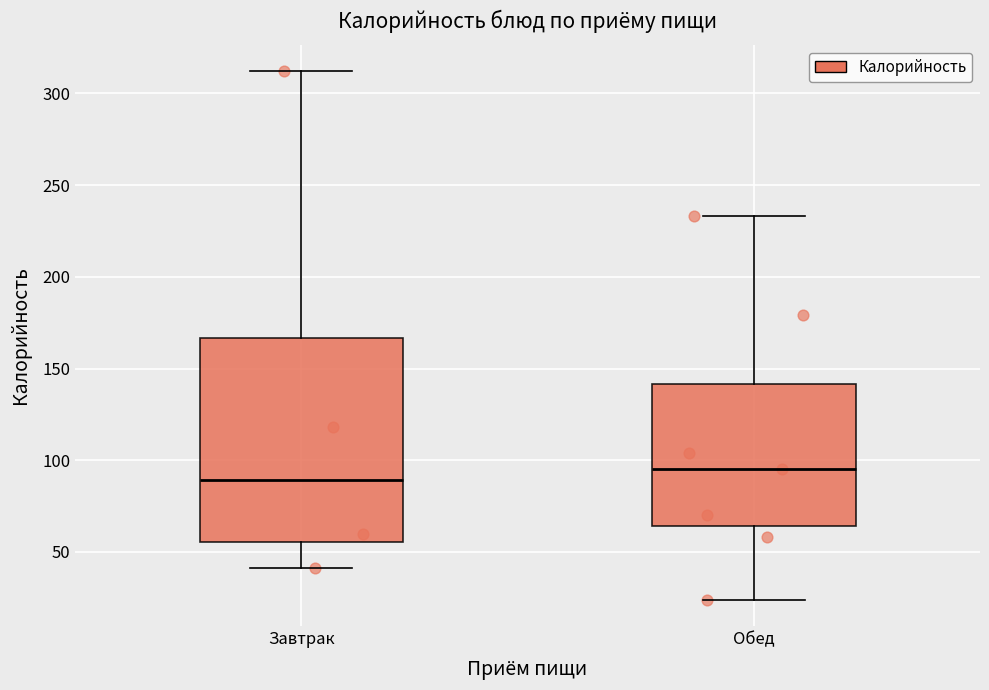

Where does the upper whisker of the box for Обед end on the y-axis? The values are not printed on the chart, so give them approximately, as read against the axis.

235